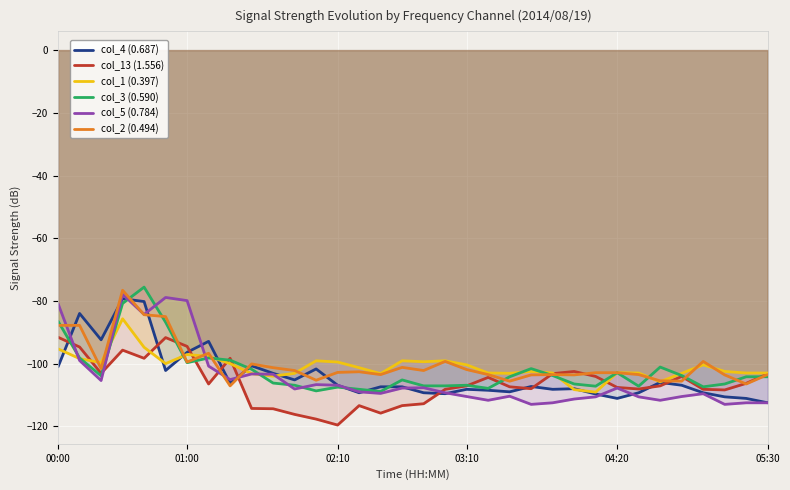

After their last crossing, which series has the higher values: col_2 (0.494) or col_5 (0.784)?

col_2 (0.494)